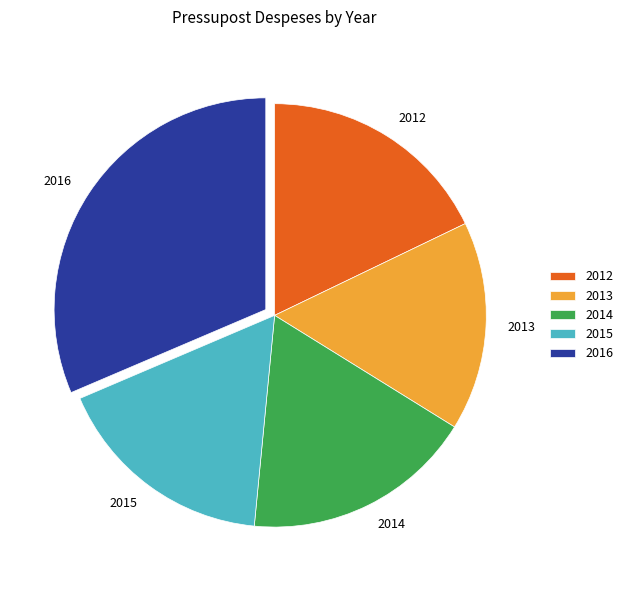

How many slices are in this pie chart?

5